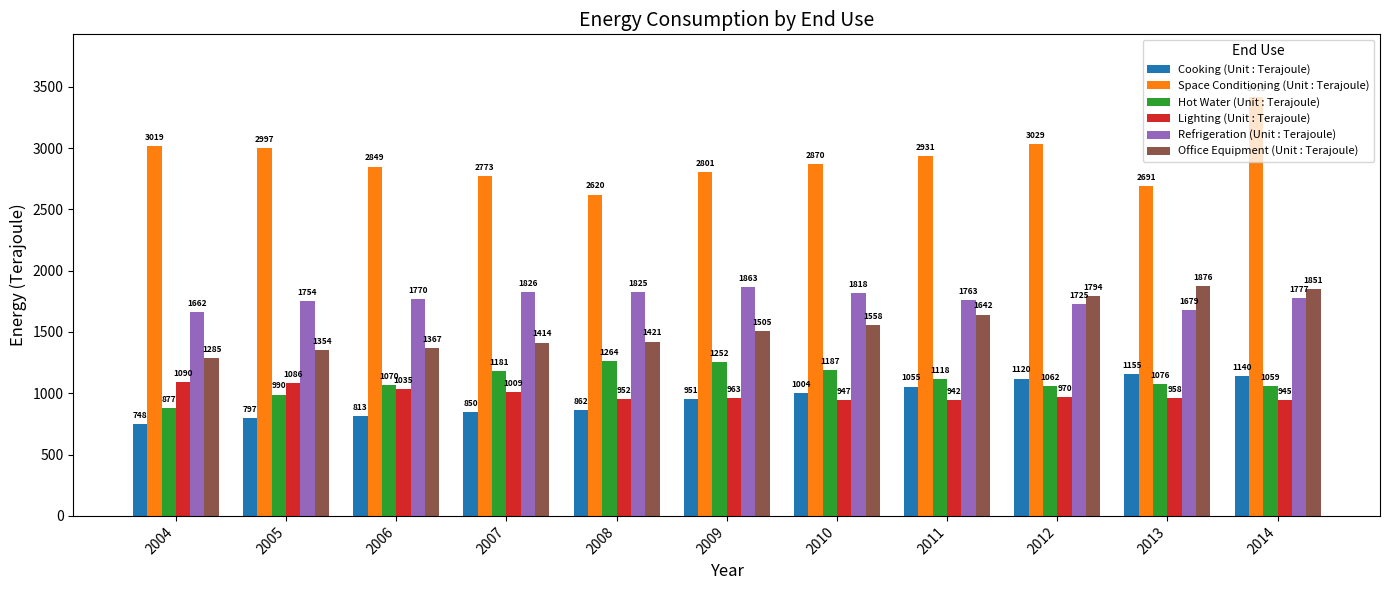

Rank the series by their maximum value, from lowest to highest.

Lighting (Unit : Terajoule), Cooking (Unit : Terajoule), Hot Water (Unit : Terajoule), Refrigeration (Unit : Terajoule), Office Equipment (Unit : Terajoule), Space Conditioning (Unit : Terajoule)